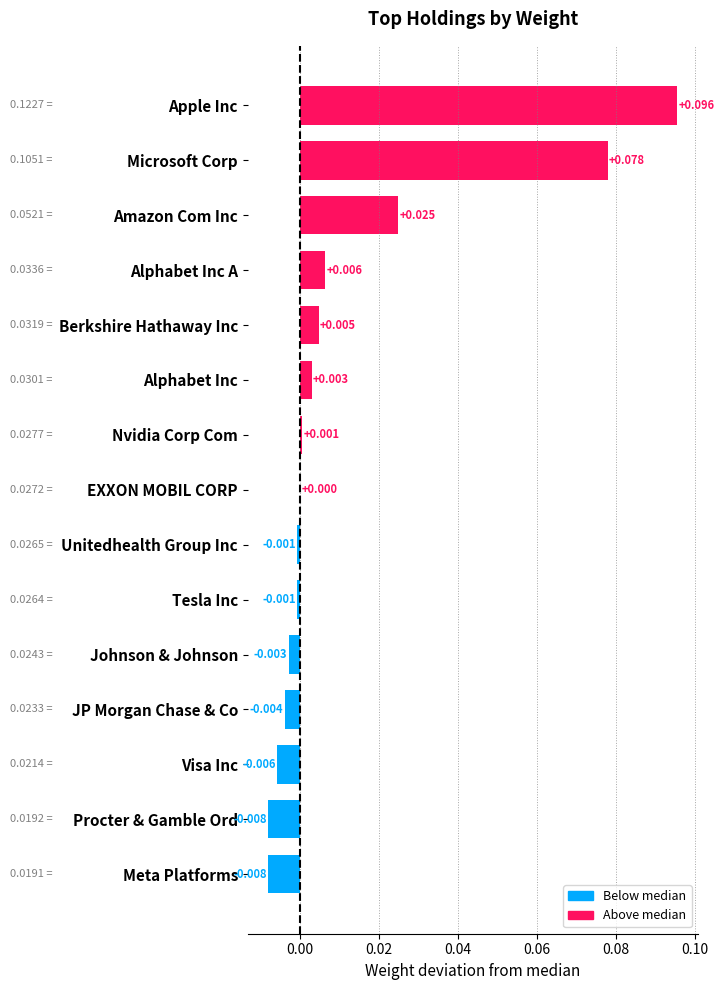

Which label corresponds to the largest value in the chart?

Apple Inc